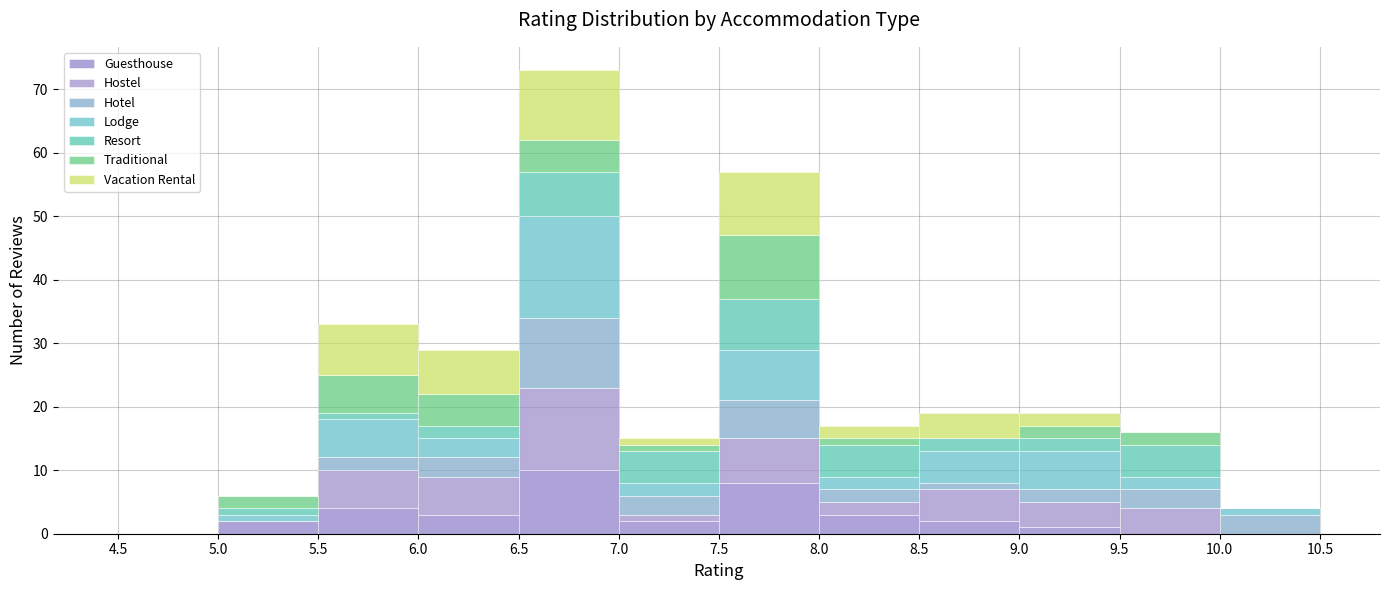

Reading left to right, transcribe this chart: for each stacked bar, give the range it covers on the x-axis and its total height. The values are not printed on the chart, so give them approximately, as read against the axis.

4.5 to 5.0: 0
5.0 to 5.5: 6
5.5 to 6.0: 33
6.0 to 6.5: 29
6.5 to 7.0: 73
7.0 to 7.5: 15
7.5 to 8.0: 57
8.0 to 8.5: 17
8.5 to 9.0: 19
9.0 to 9.5: 19
9.5 to 10.0: 16
10.0 to 10.5: 4